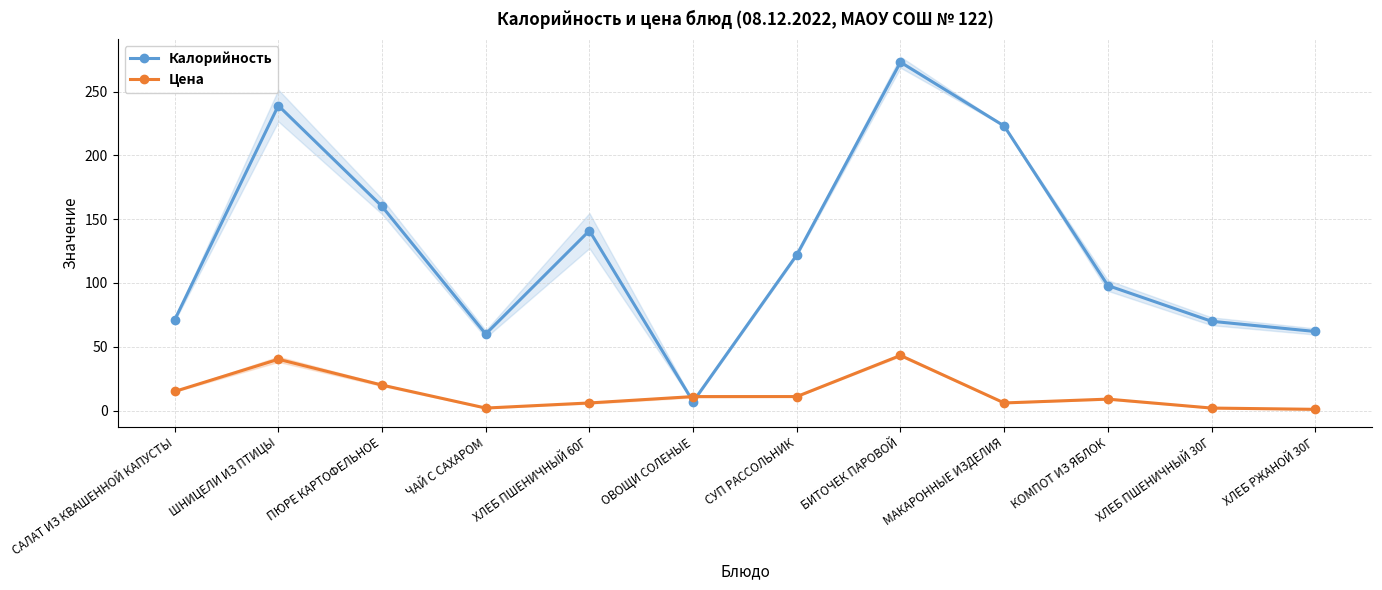

True or false: Цена and Калорийность cross at least once.

True